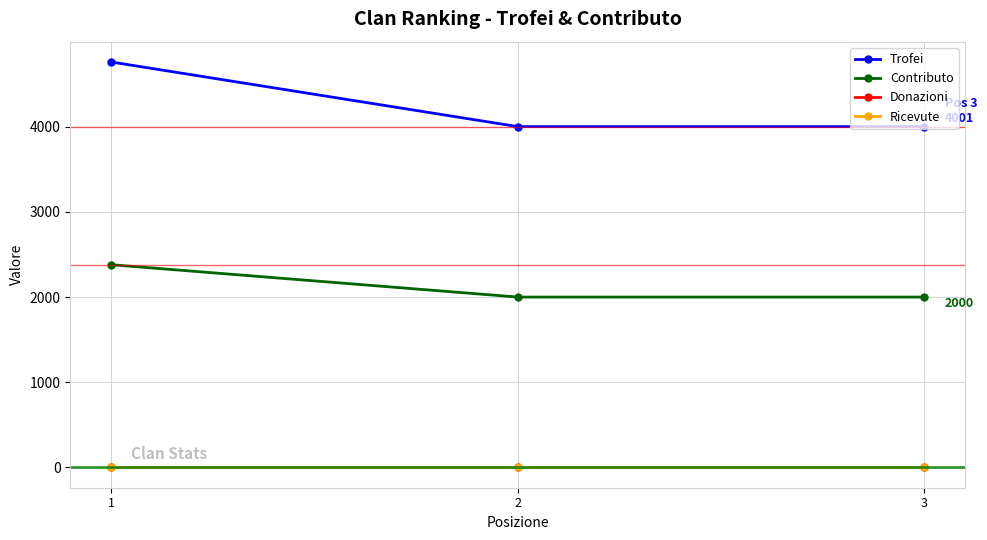

Does the chart have visible grid lines?

Yes